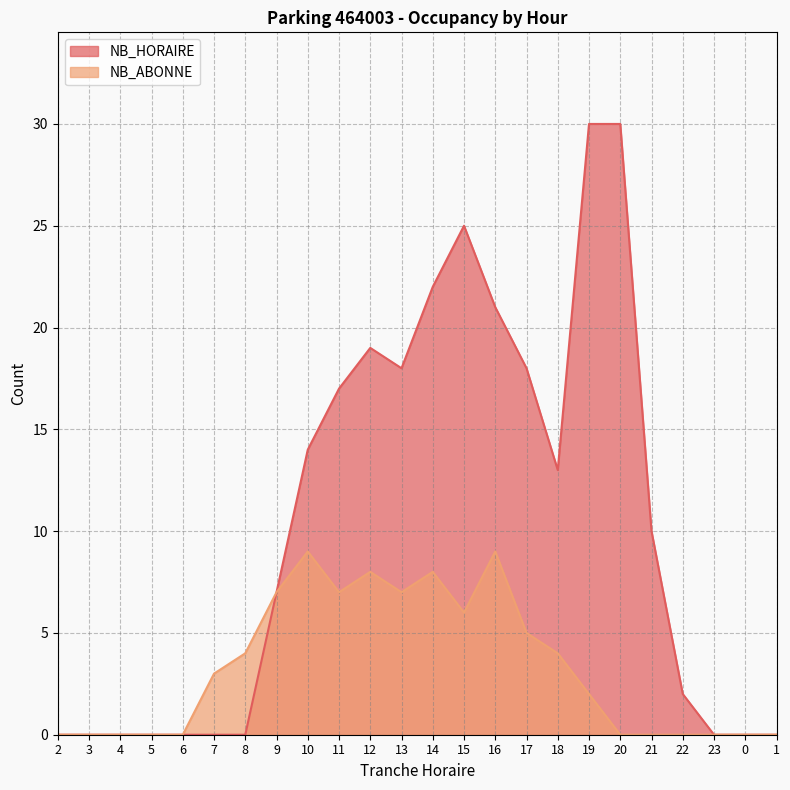

At which category does NB_HORAIRE reach its first local valley?

13